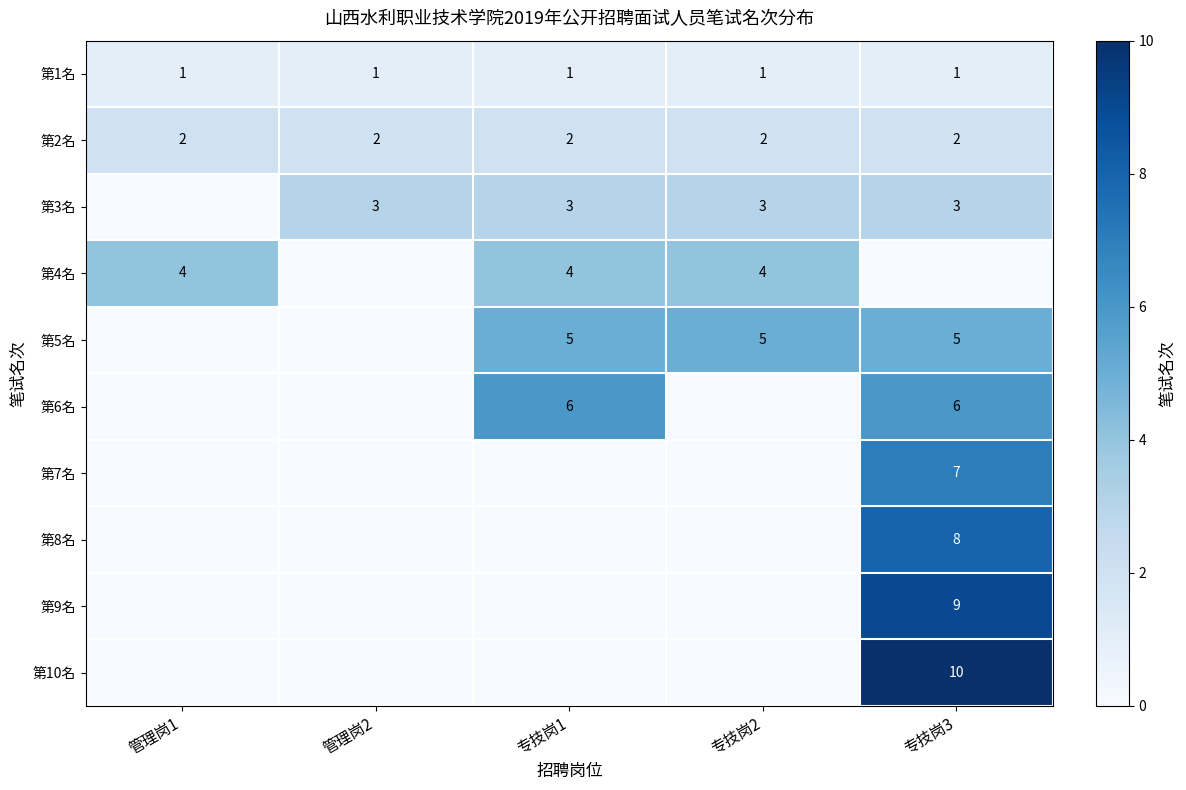

True or false: 第6名 has a value of 10 at 专技岗3.

False